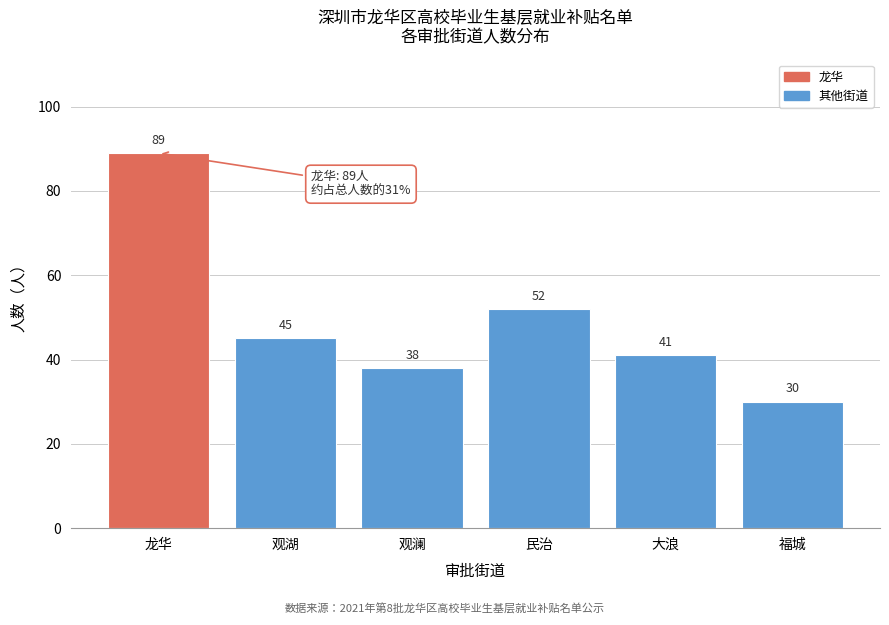

Reading left to right, list all the values displayed in this chart.

89	45	38	52	41	30